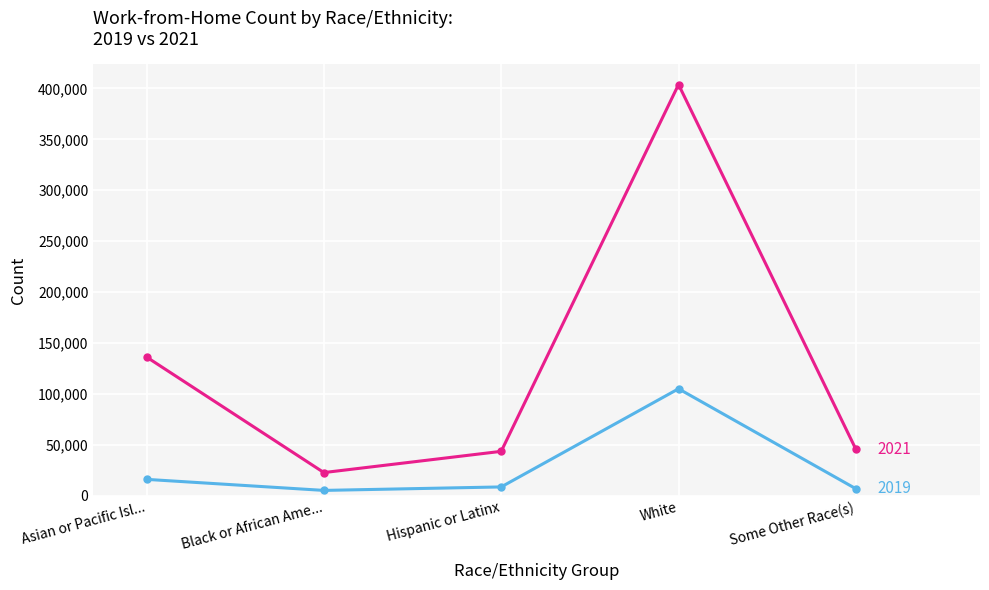

What is the label of the 2nd point from the left?

Black or African Ame...